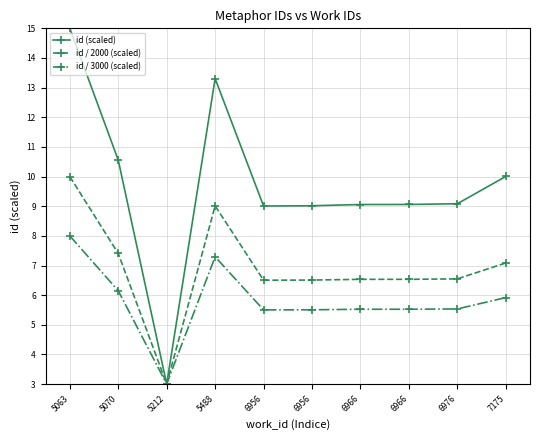

At which label does id / 3000 (scaled) reach its minimum?

5212